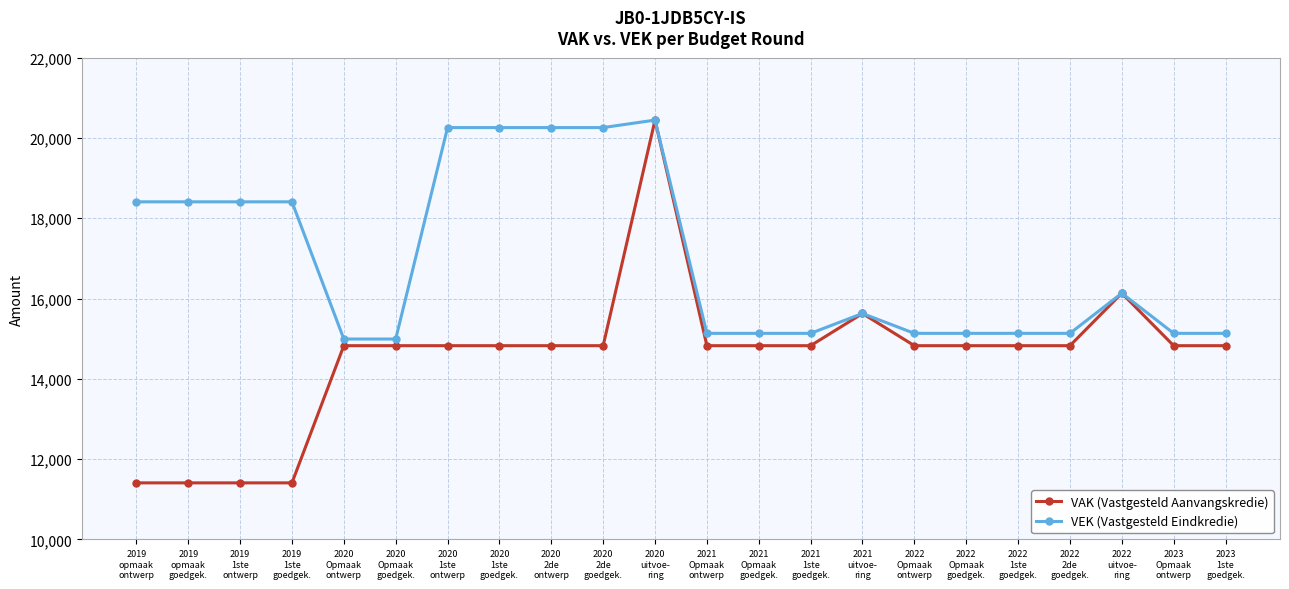

The VAK (Vastgesteld Aanvangskredie) series shows 14827 at 2022
Opmaak
goedgek.. True or false?

True